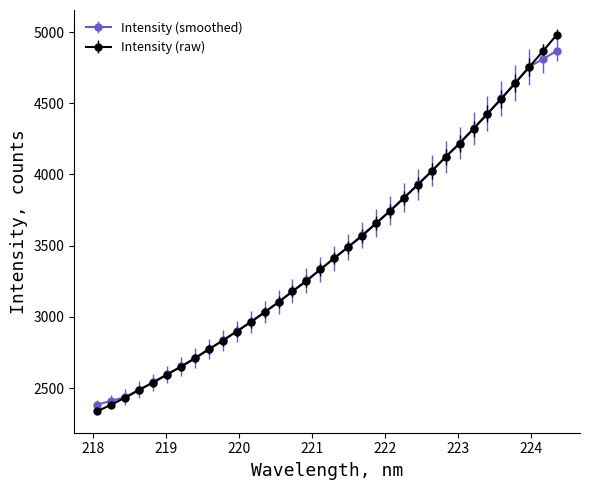

Which series has the largest range (max minus min)?

Intensity (raw)